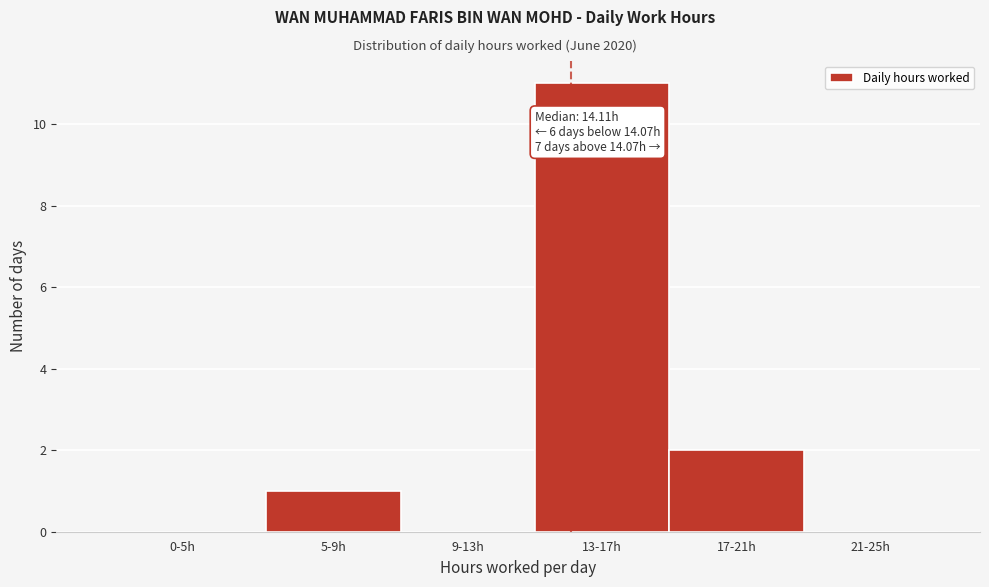

Reading left to right, extract all data points from this chart.

0-5h=0	5-9h=1	9-13h=0	13-17h=11	17-21h=2	21-25h=0